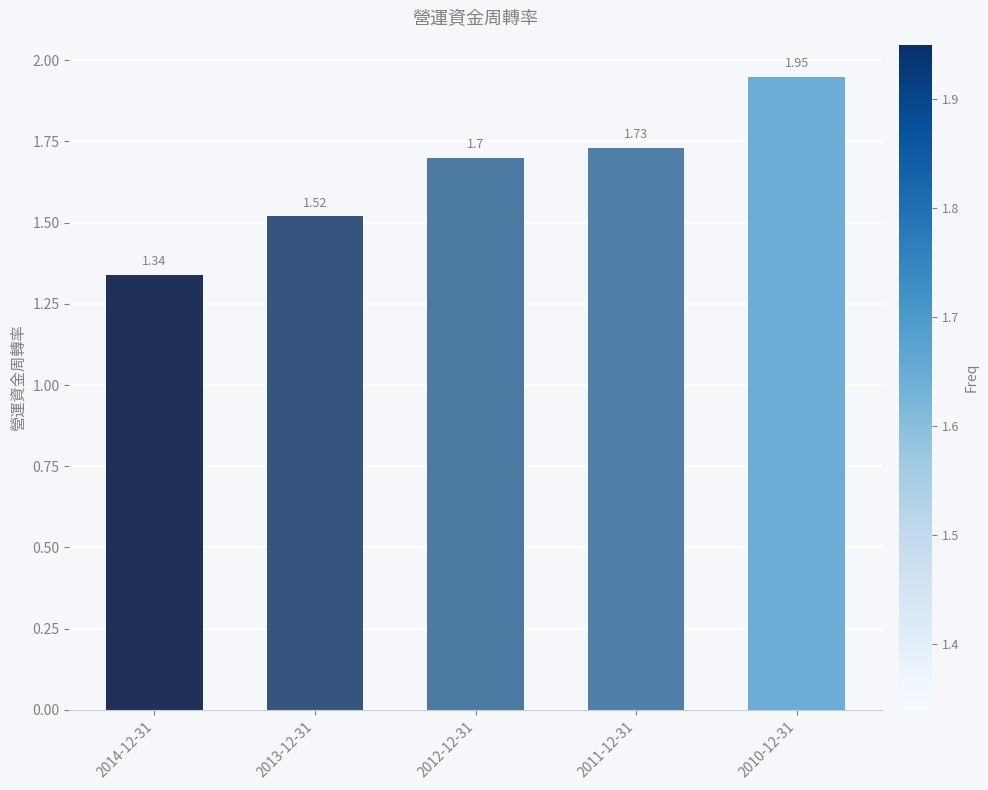

What is the difference between the second highest and minimum values?

0.4